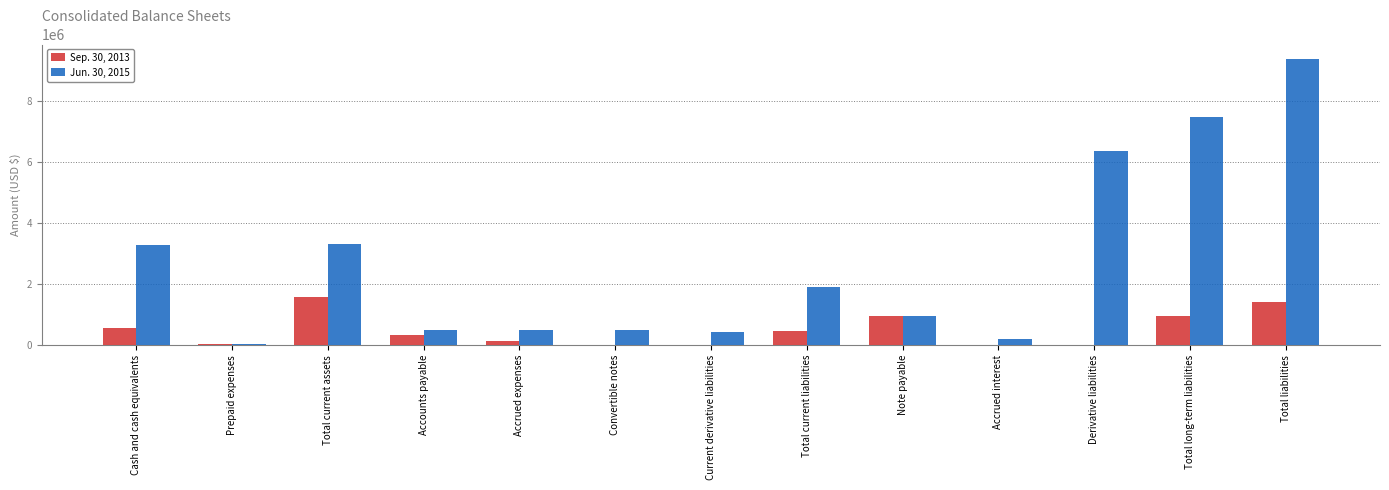

True or false: Jun. 30, 2015 has a value of 1891889 at Total current liabilities.

True